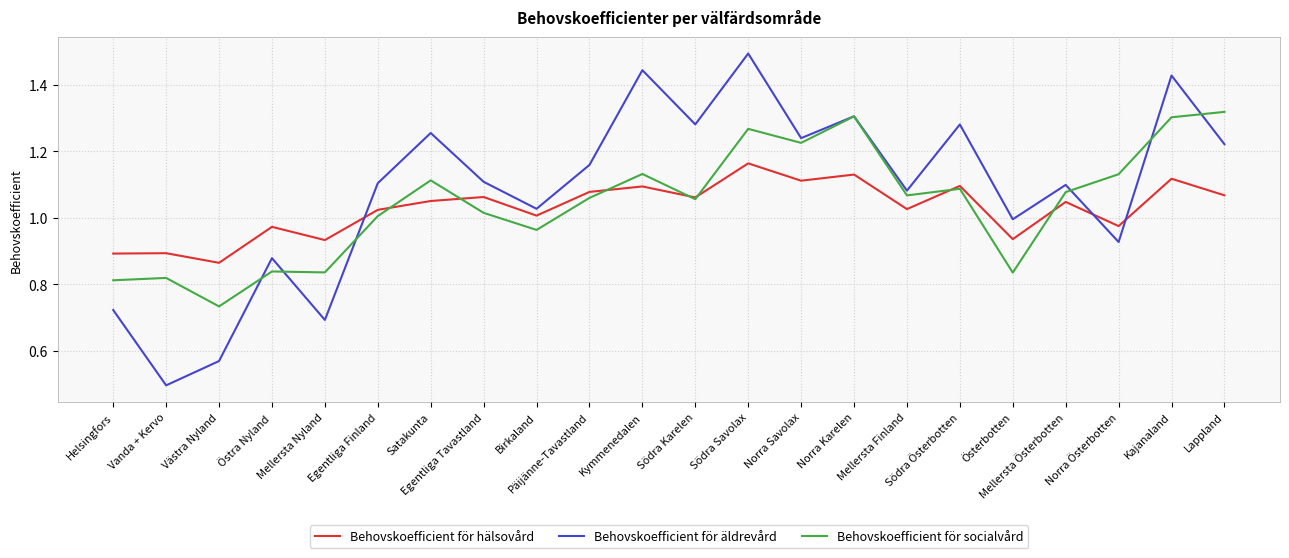

Which series ends up on top after the final intersection of Behovskoefficient för äldrevård and Behovskoefficient för hälsovård?

Behovskoefficient för äldrevård